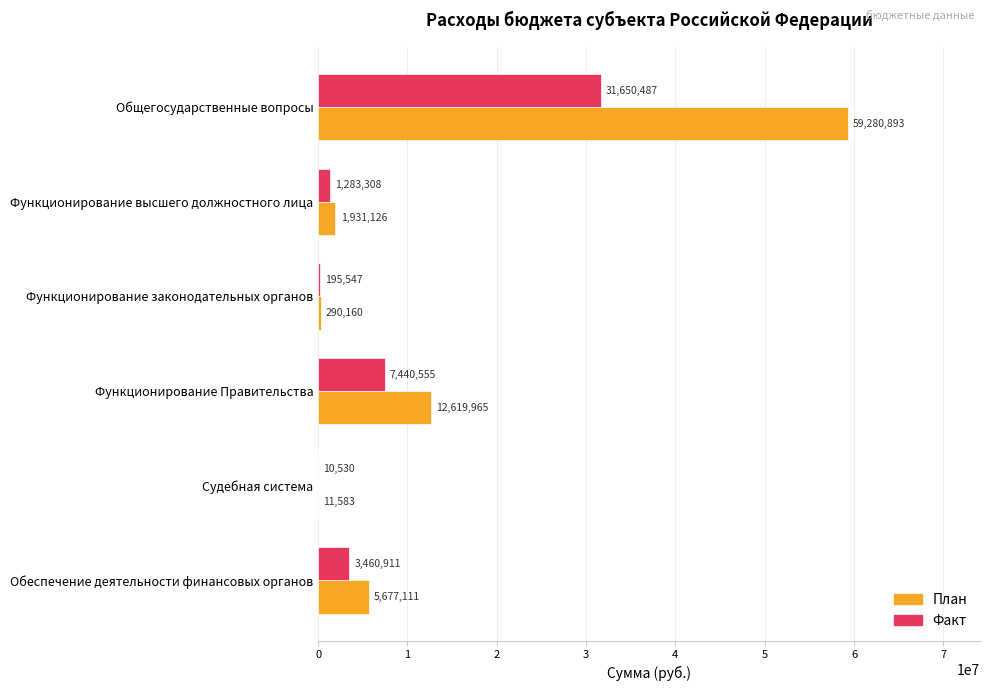

What value does the Факт series have at Функционирование высшего должностного лица?

1283308.4